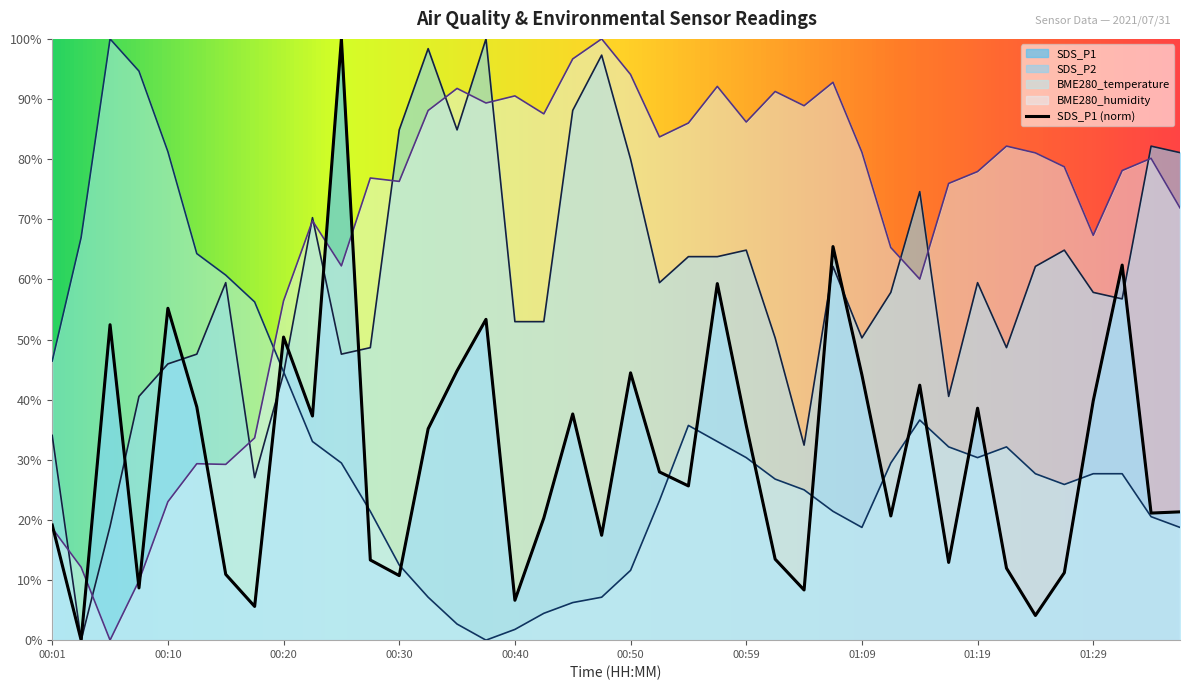

What is the sum of the SDS_P2 values at 00:50 and 00:37?

180.0